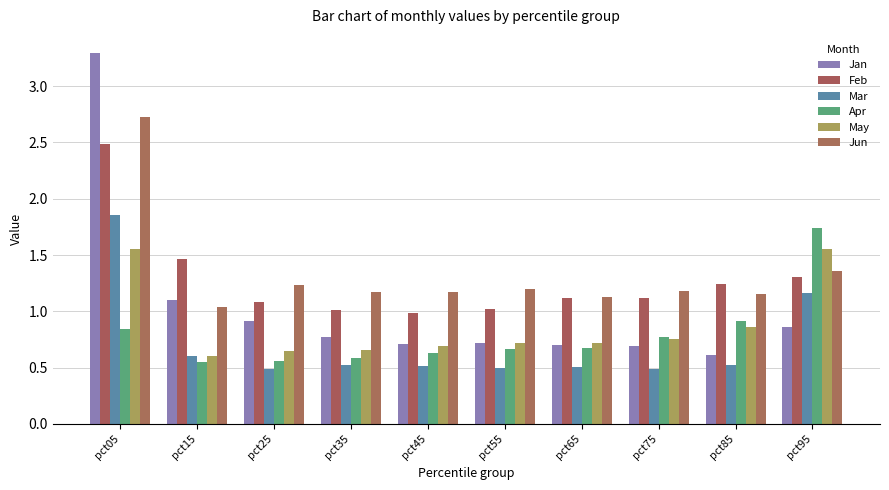

Count the number of data series in this chart.

6